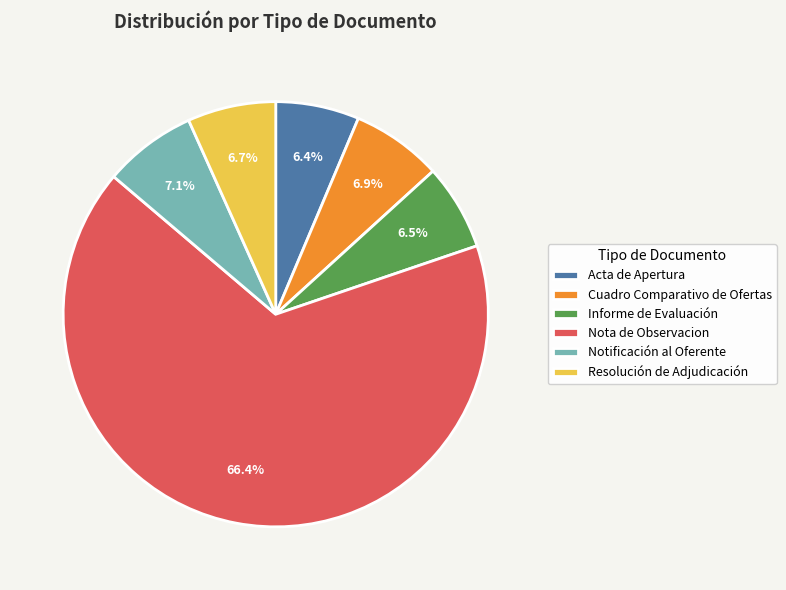

How many segments does this pie chart have?

6